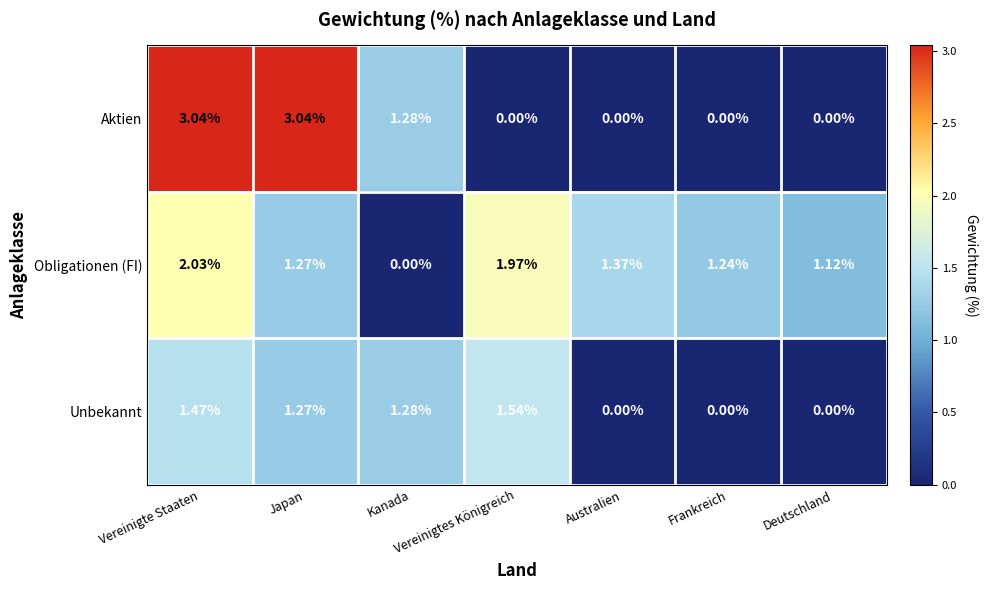

At which label does Obligationen (FI) first exceed 1?

Vereinigte Staaten